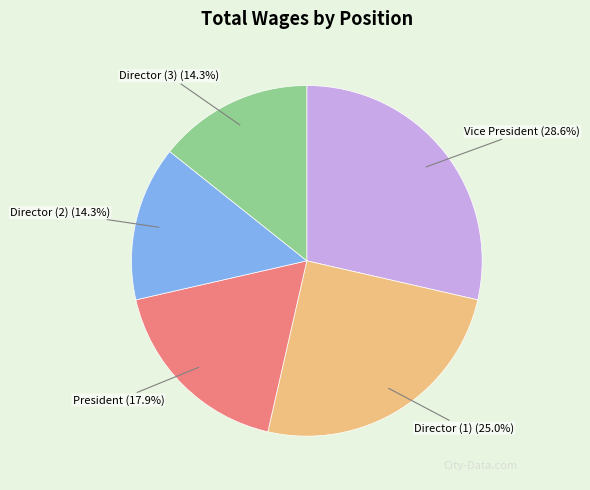

How much of the chart is everything except President?

82.1%